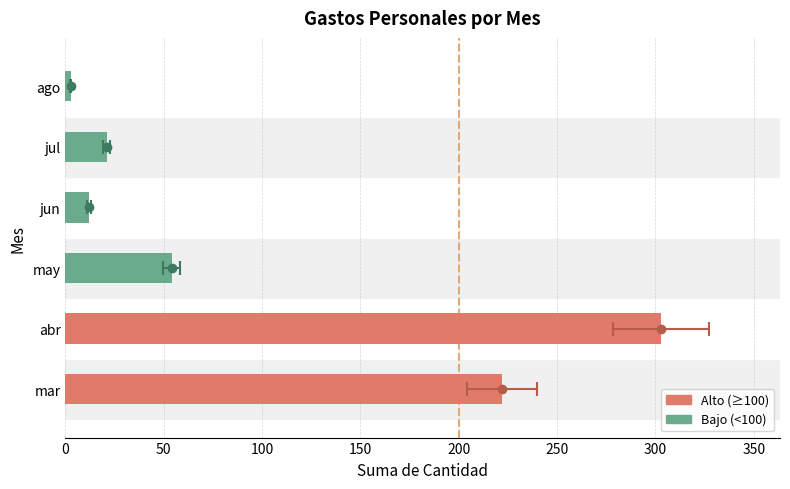

What value does the data have at jun?

12.0